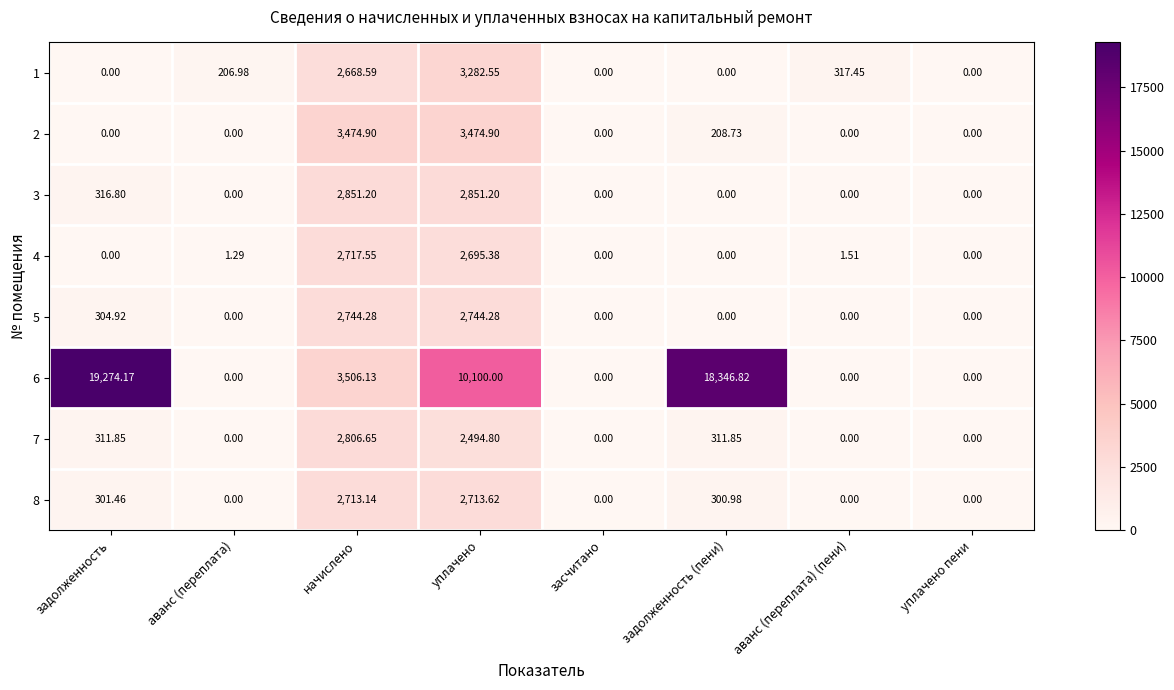

At which label does 1 reach its peak?

уплачено